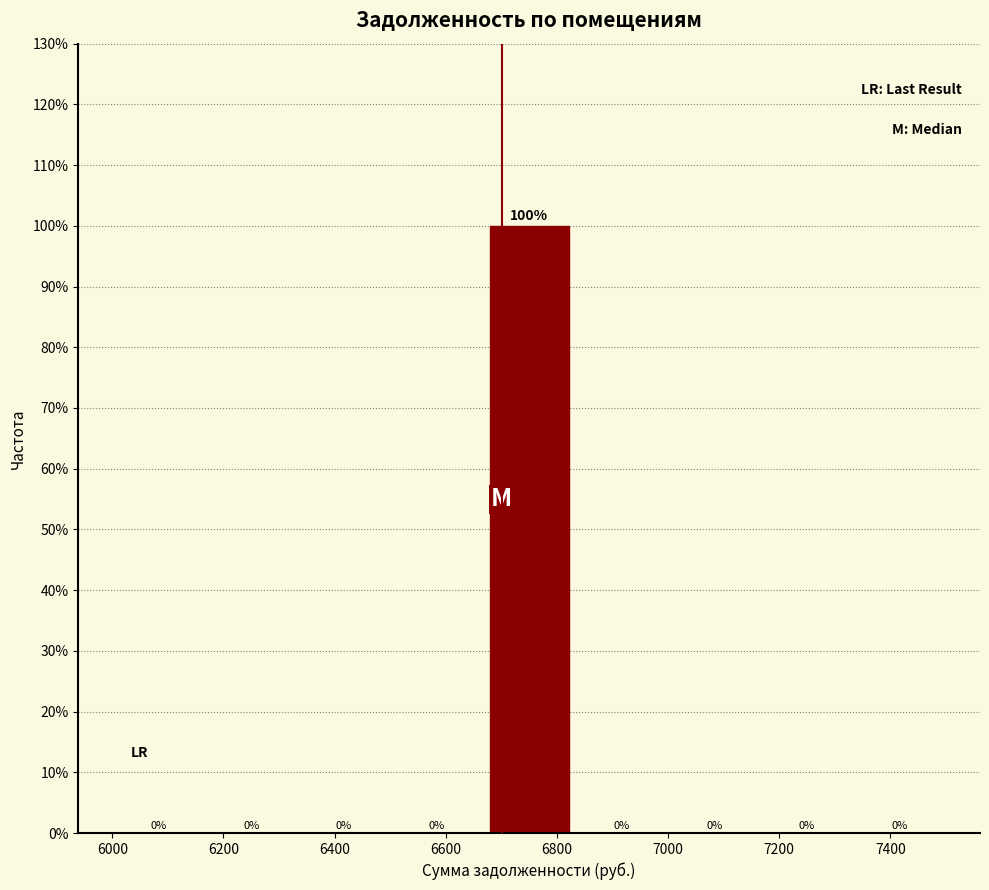

Which range on the x-axis has the tallest bar?

6660 to 6840